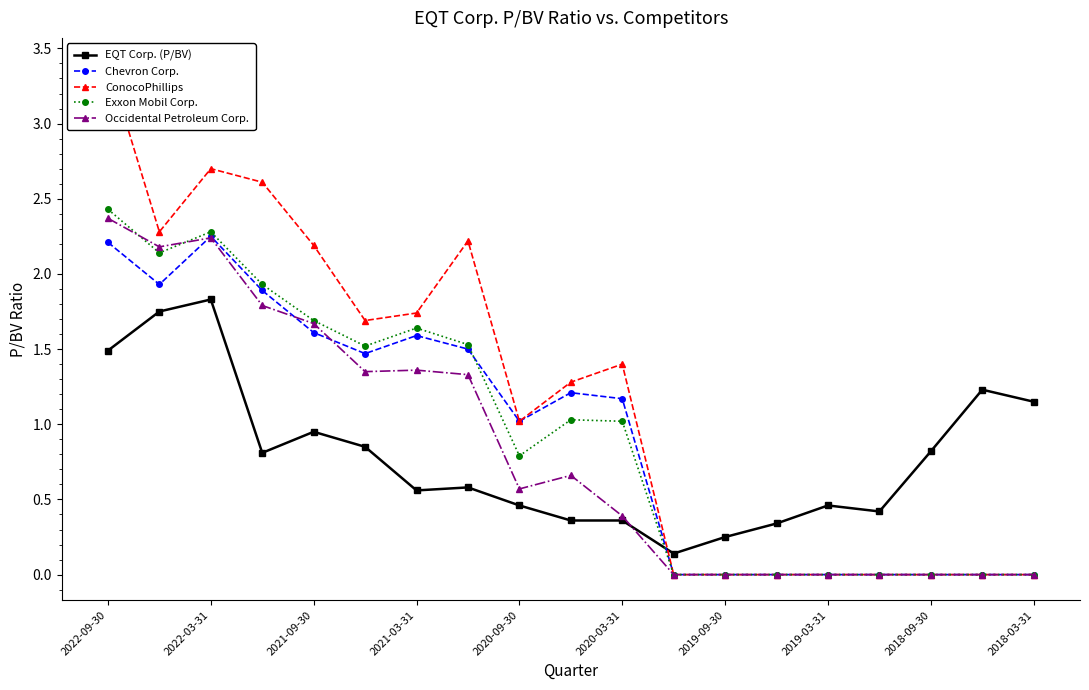

At how many categories does at least one series exceed 2?

6